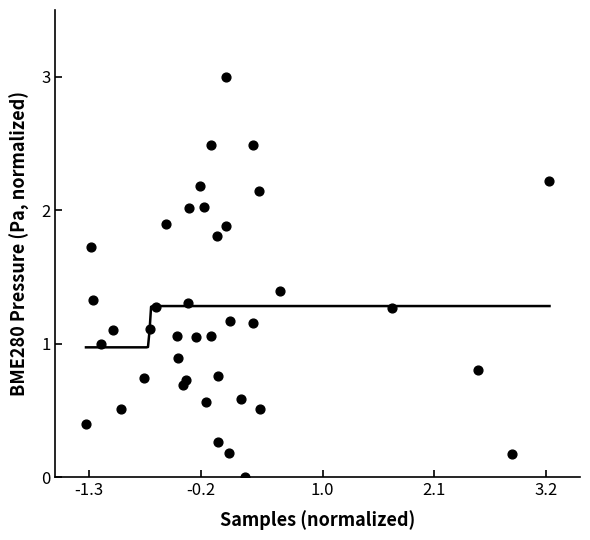

What is the range of Y values (max minus min)?

3.0